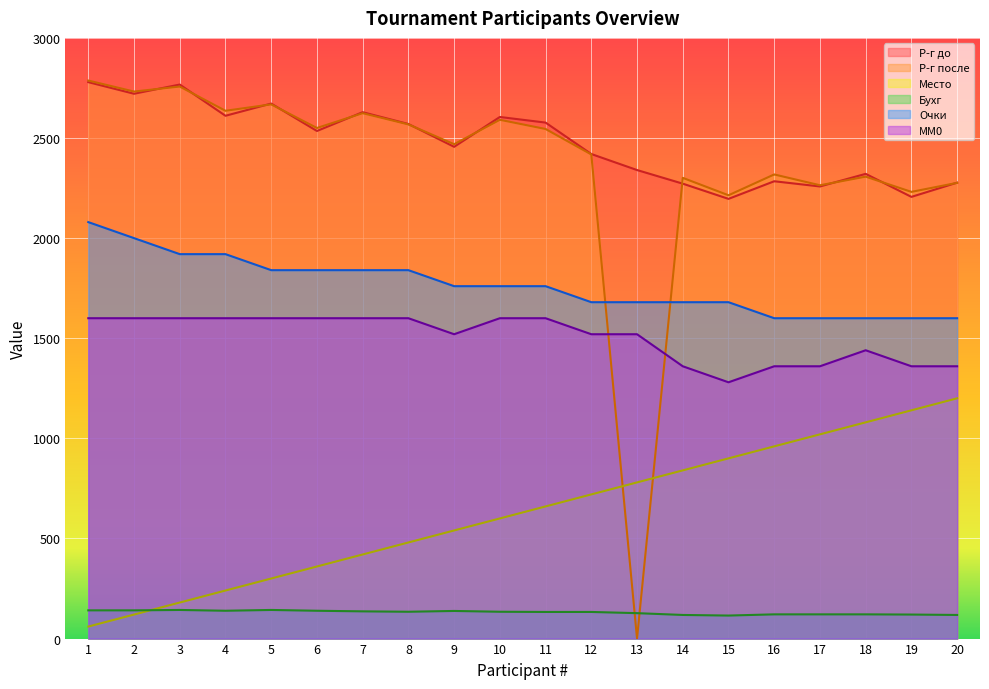

In Бухг, how many points are lower than both neighbors (excluding endpoints)?

3